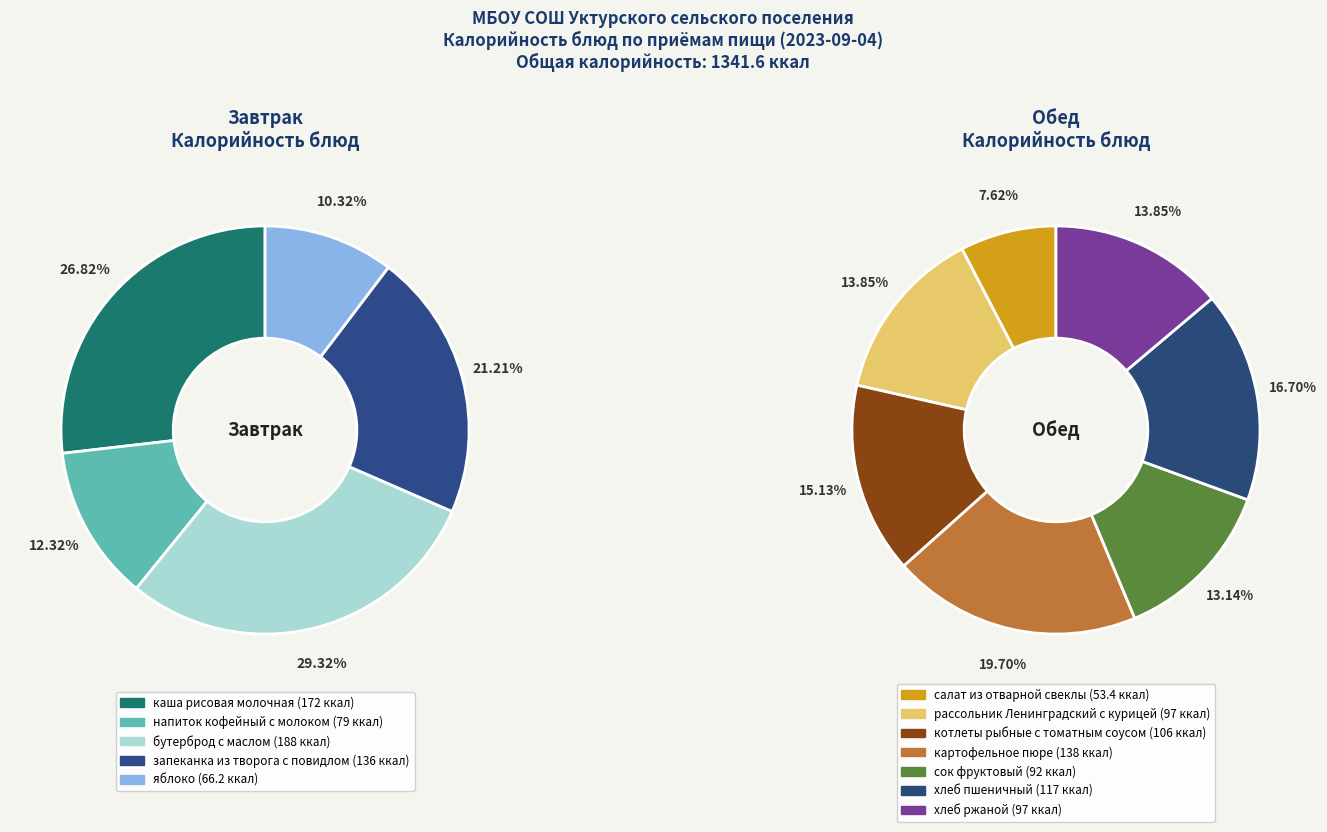

Count the number of slices in the pie.

12